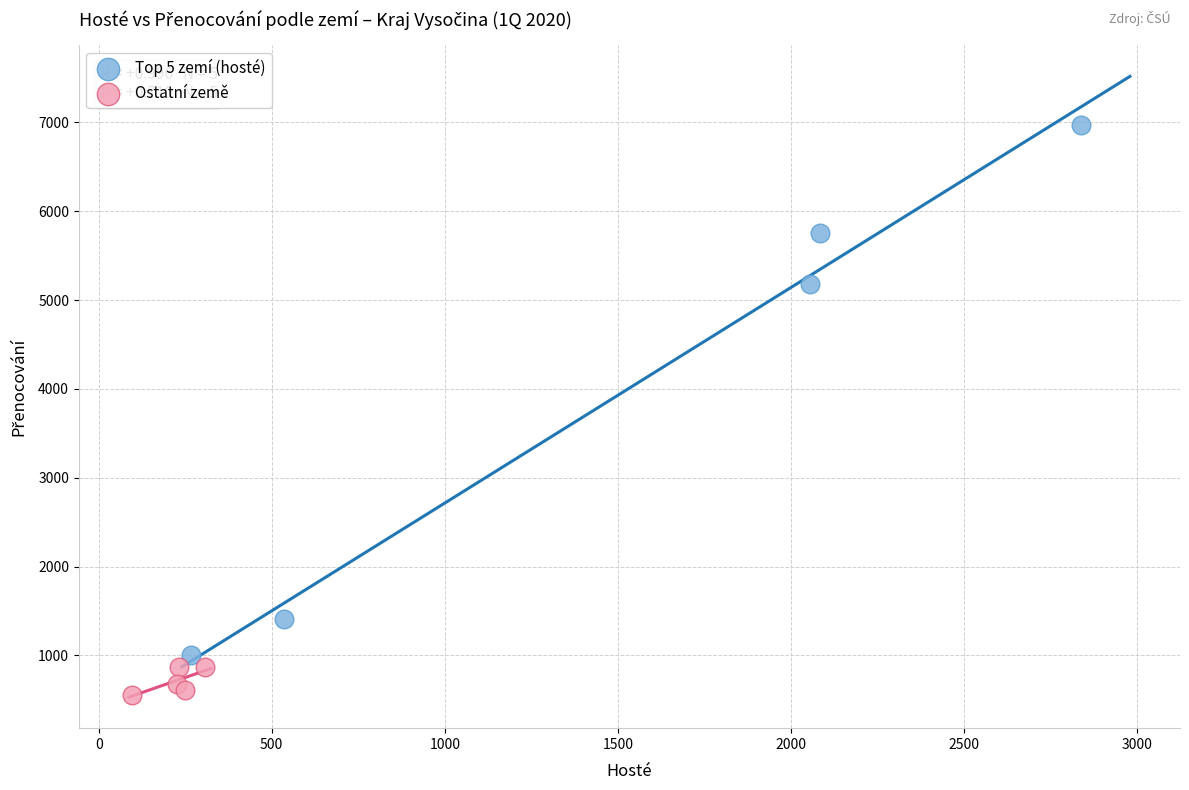

Which series contains the lowest Y value?

Ostatní země